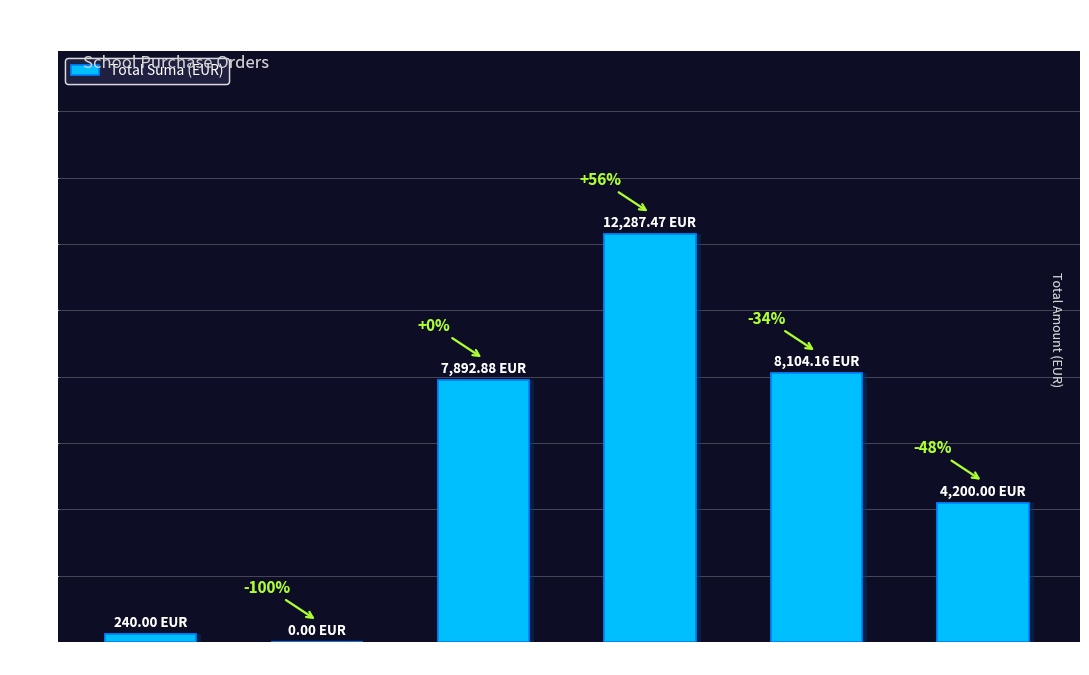

List the labels in order of value, smallest first.

2014, 2013, 2022, 2019, 2021, 2020